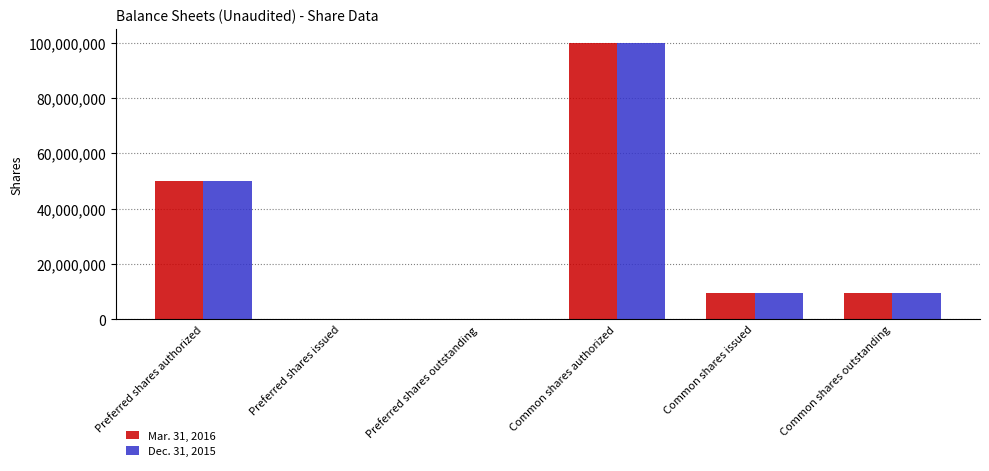

At which category is the sum across all series the highest?

Common shares authorized